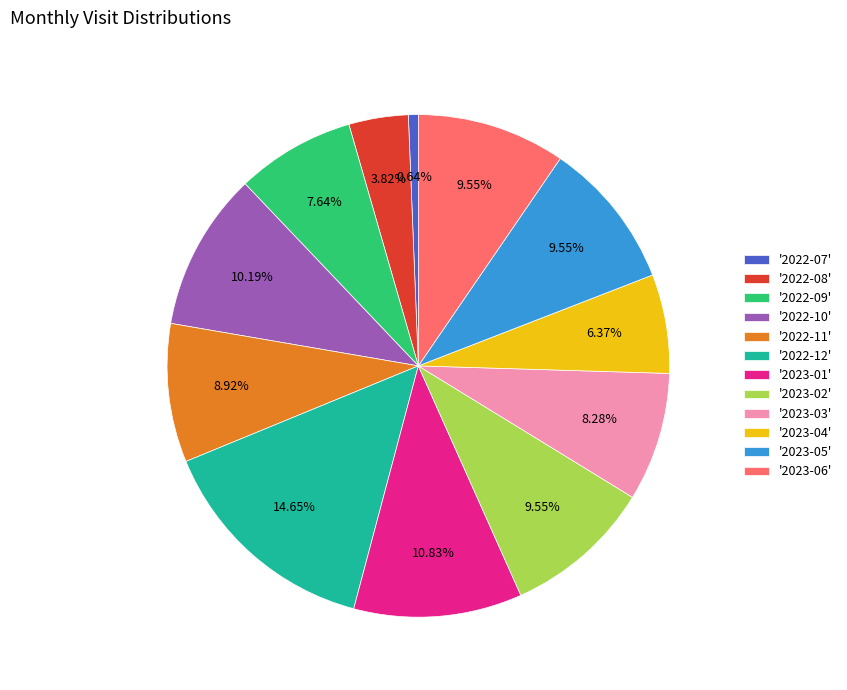

What is the ratio of the value at '2023-06' to the value at '2022-11'?

1.1